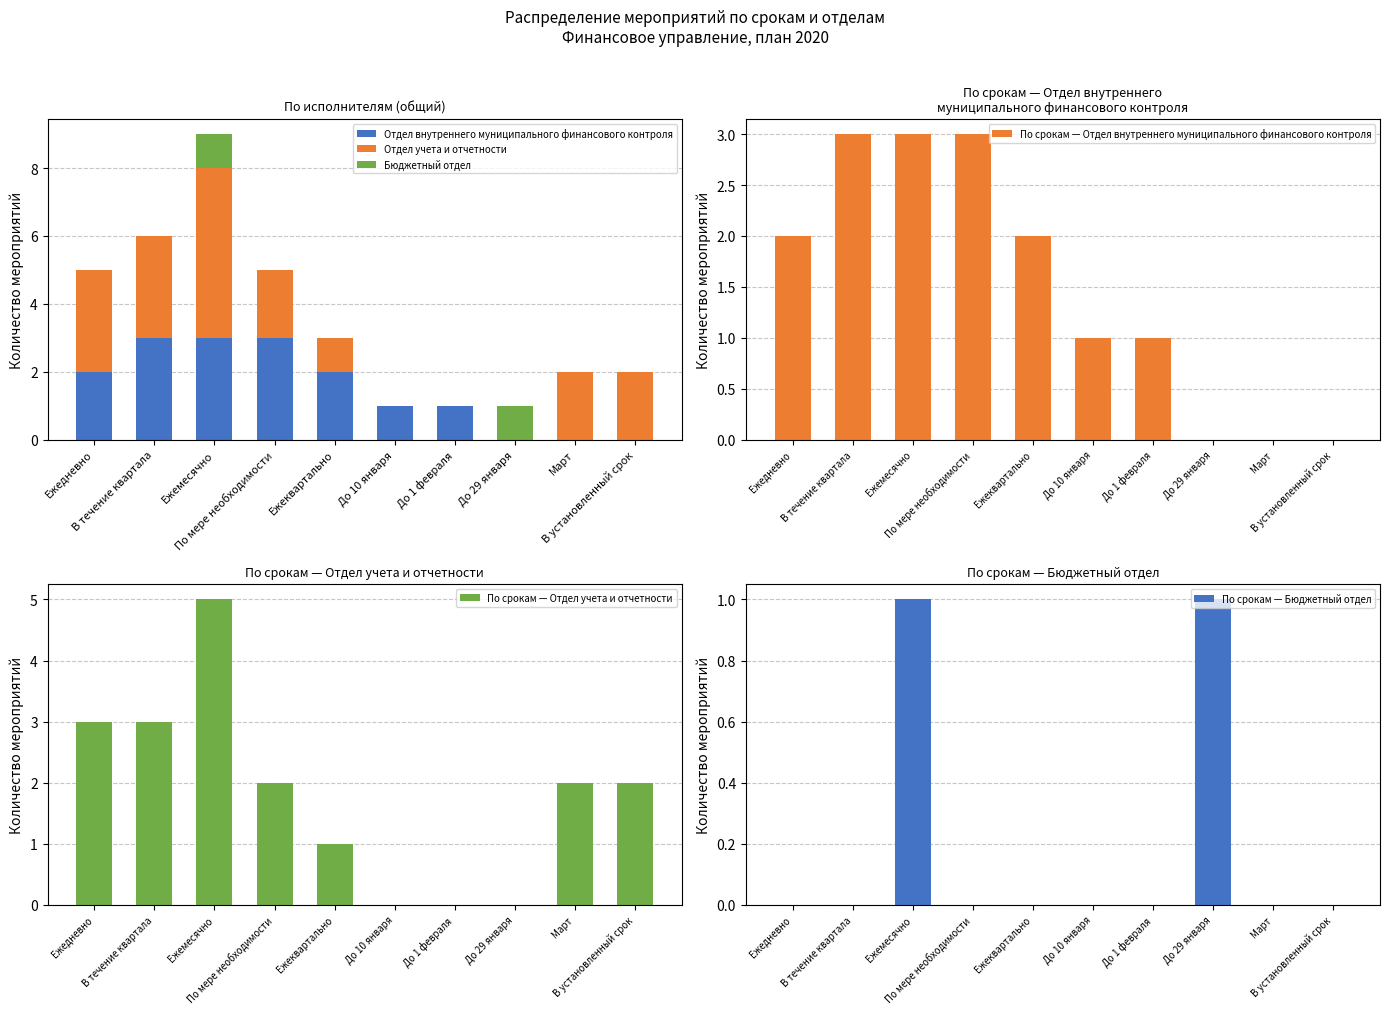

The value of По срокам — Отдел внутреннего муниципального финансового контроля at В установленный срок is -2. True or false?

False